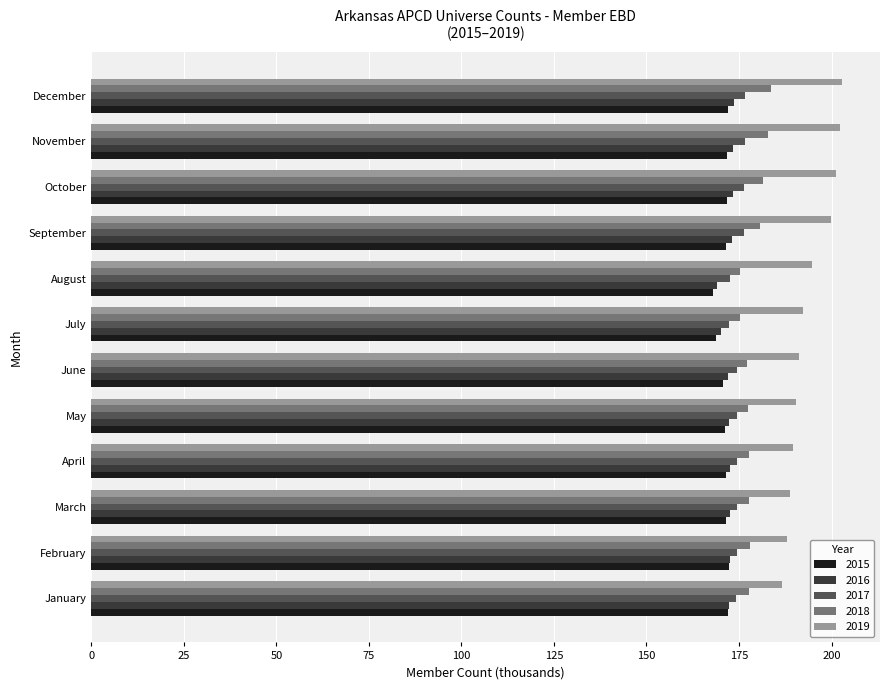

What is the sum of the 2017 values at December and October?

353.0